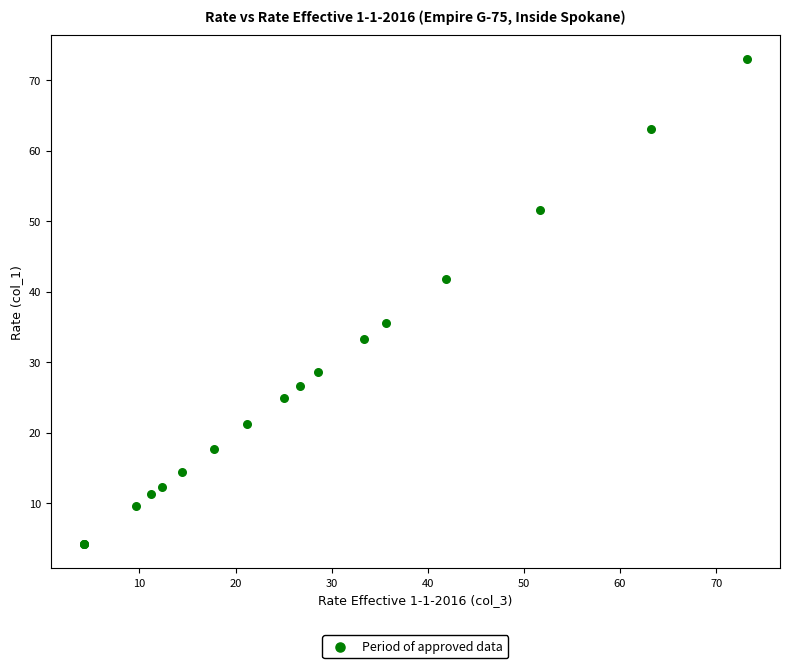

What Y value in the scatter plot is closest to 38?

35.6